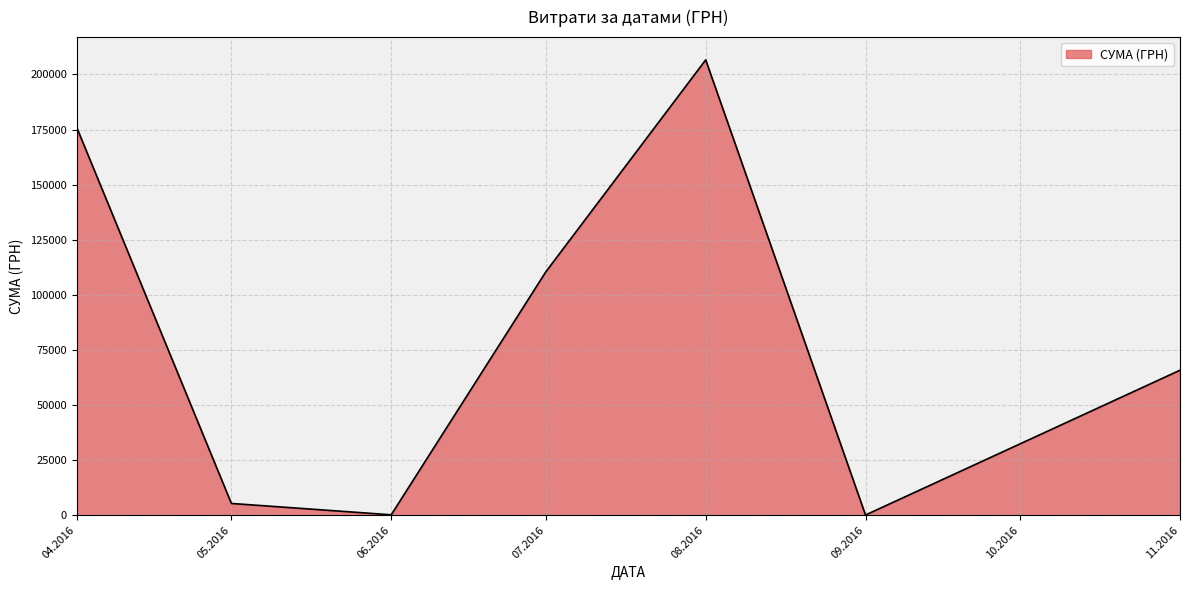

Count the number of data series in this chart.

1